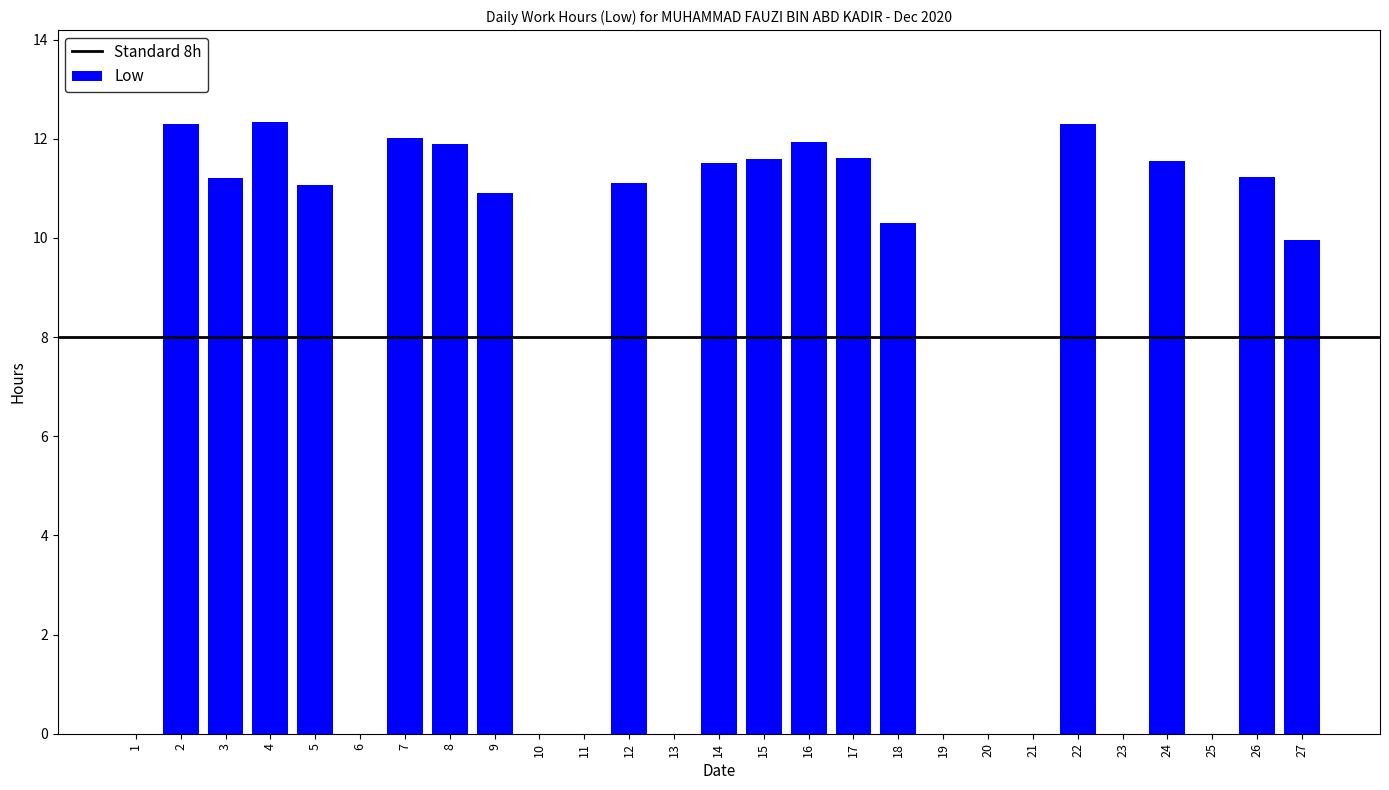

Is it true that the value at 7 is 7.4?

False